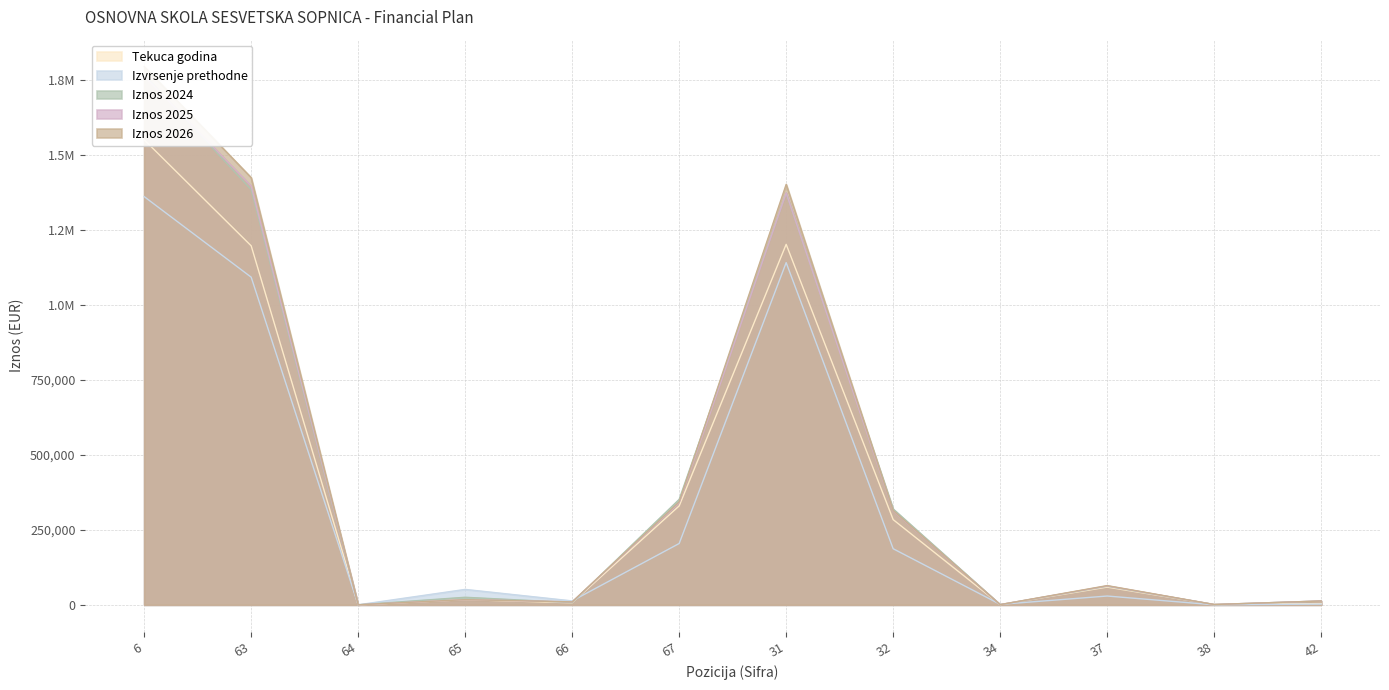

Reading left to right, list all the values displayed in this chart.

Tekuca godina: 6=1549960.0	63=1196410.0	64=0.0	65=17200.0	66=6800.0	67=329550.0	31=1201330.0	32=283880.0	34=660.0	37=58950.0	38=1010.0	42=4130.0
Izvrsenje prethodne: 6=1360435.8	63=1091886.9	64=0.1	65=51285.3	66=12951.9	67=204311.6	31=1140417.9	32=186860.7	34=1482.8	37=29247.6	38=0.0	42=2426.8
Iznos 2024: 6=1767130.0	63=1383300.0	64=0.0	65=25100.0	66=7300.0	67=351430.0	31=1371940.0	32=319150.0	34=600.0	37=61800.0	38=970.0	42=12670.0
Iznos 2025: 6=1762480.0	63=1395780.0	64=0.0	65=17200.0	66=9700.0	67=339800.0	31=1372700.0	32=312600.0	34=600.0	37=62900.0	38=980.0	42=12700.0
Iznos 2026: 6=1793800.0	63=1423700.0	64=0.0	65=17200.0	66=9800.0	67=343100.0	31=1401300.0	32=314200.0	34=600.0	37=64000.0	38=1000.0	42=12700.0